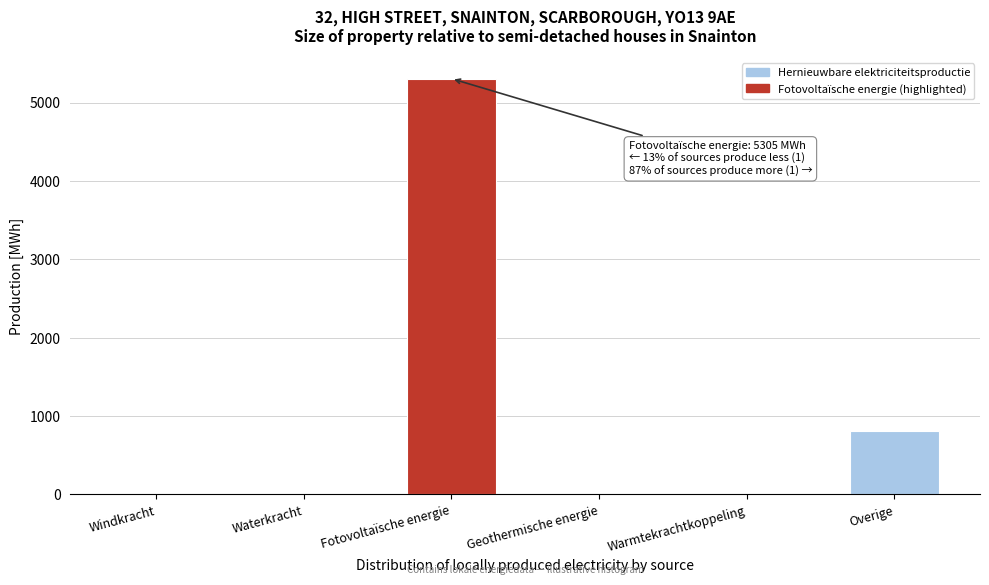

Reading right to left, list all the values displayed in this chart.

Overige=814.5	Warmtekrachtkoppeling=0.0	Geothermische energie=0.0	Fotovoltaïsche energie=5305.2	Waterkracht=0.0	Windkracht=0.0